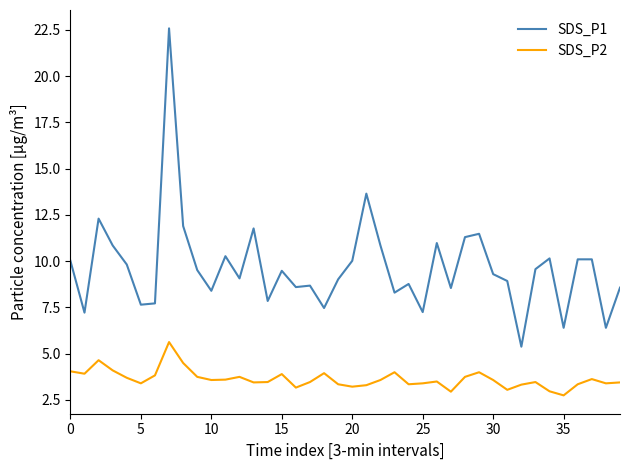

What is the difference between the maximum and minimum values in the SDS_P1 series?

17.2